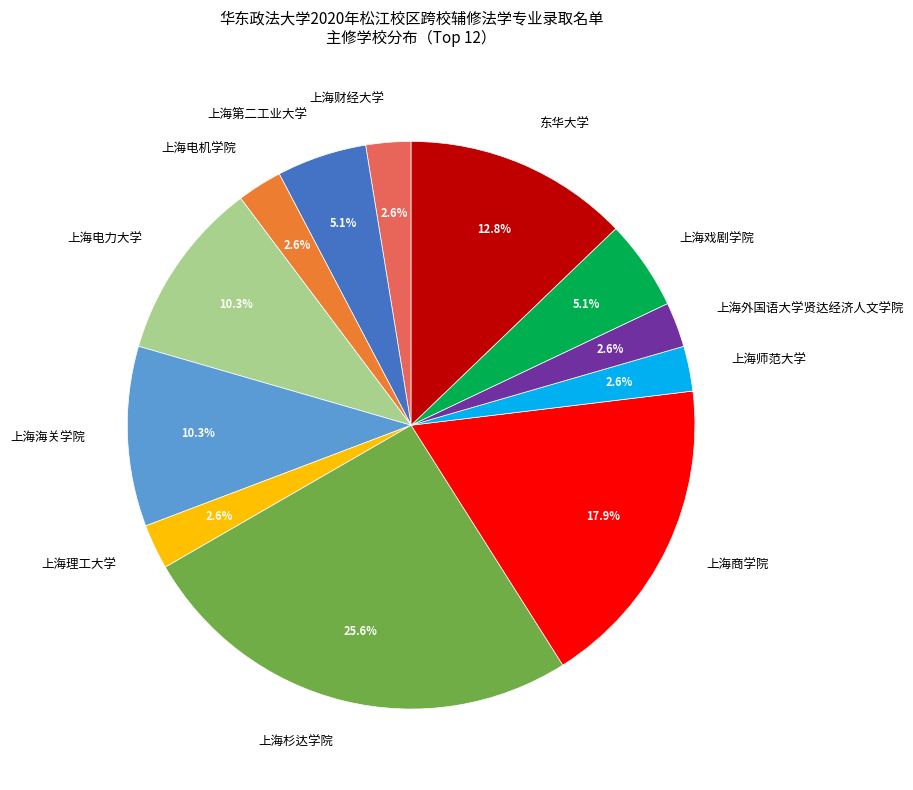

Is there any slice that represents more than half of the pie?

No